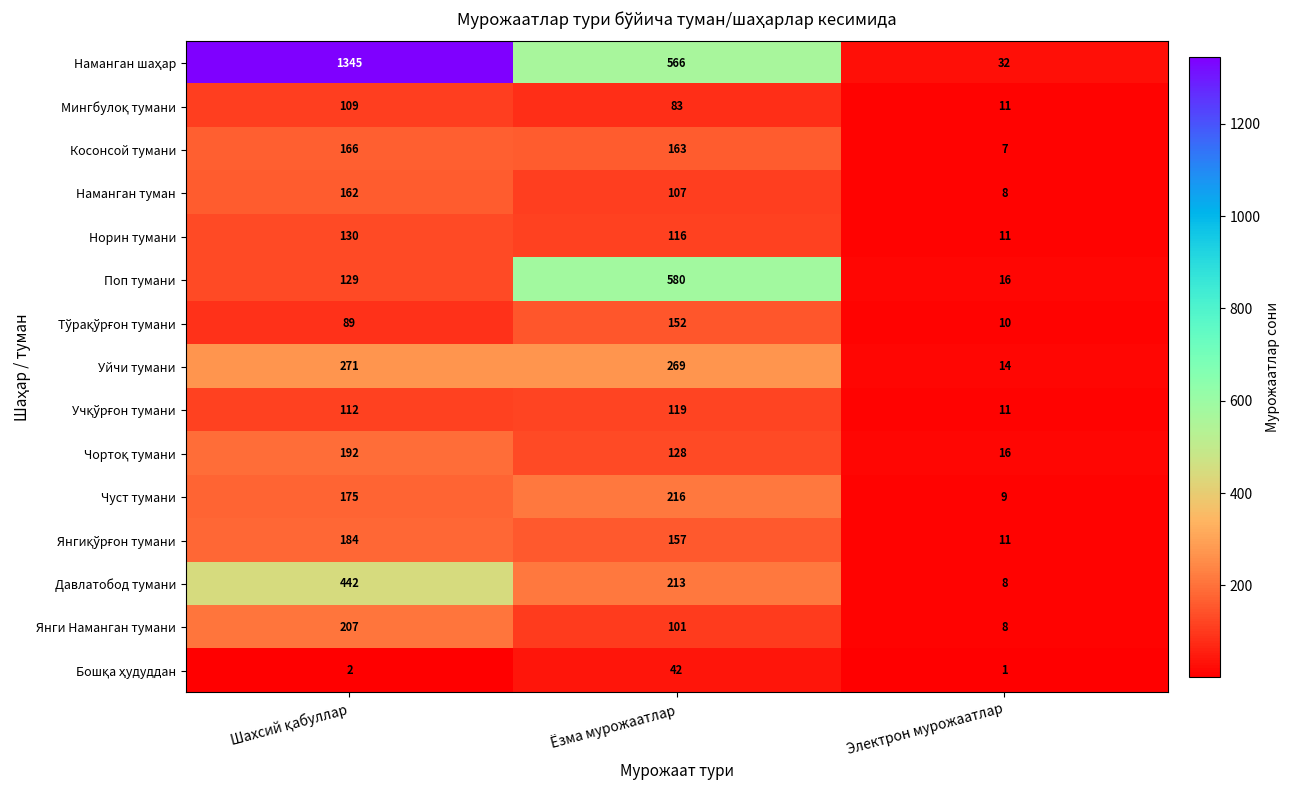

How many Давлатобод тумани values are between 8 and 442?

3